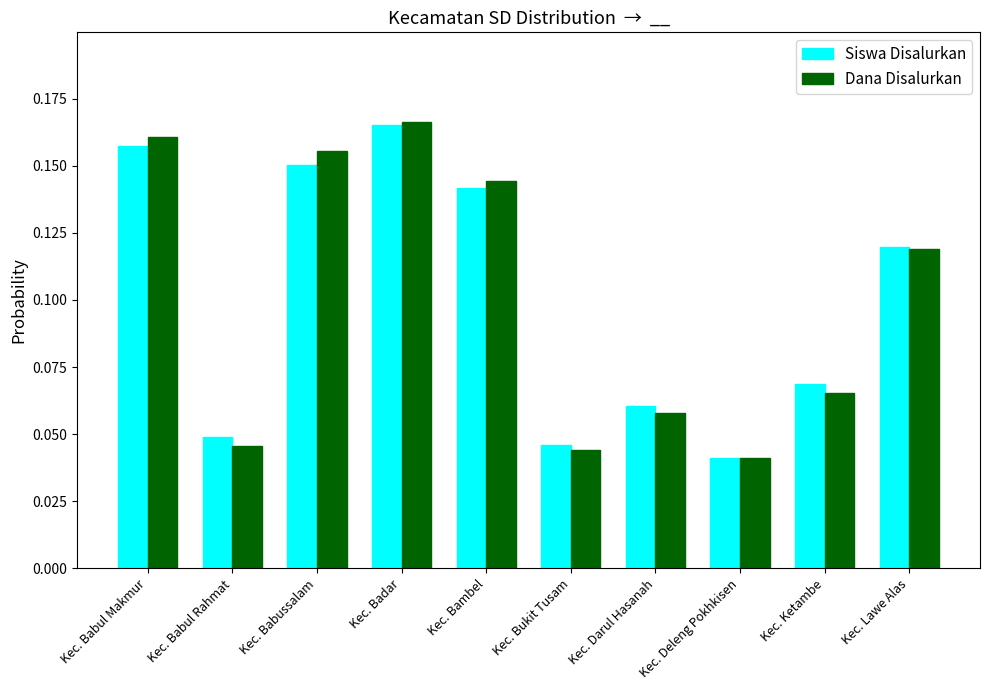

What is the label of the 8th bar from the left?

Kec. Deleng Pokhkisen